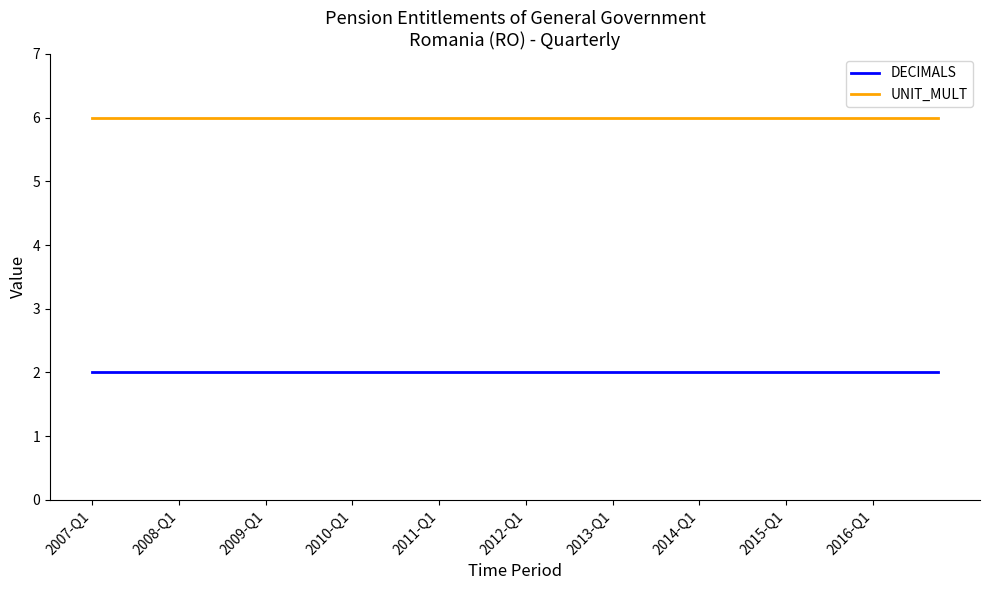

Rank the series by their average value, from lowest to highest.

DECIMALS, UNIT_MULT